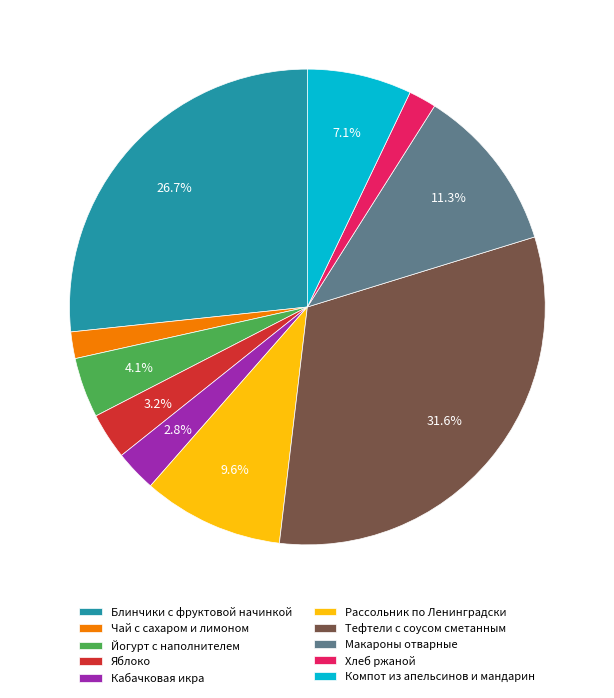

Which slice is the largest?

Тефтели с соусом сметанным